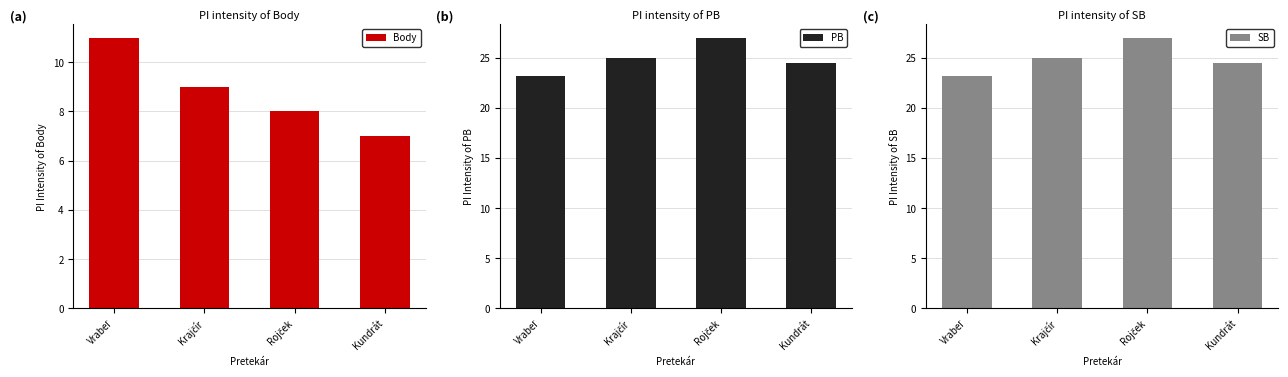

Which series has the largest total across all categories?

PB